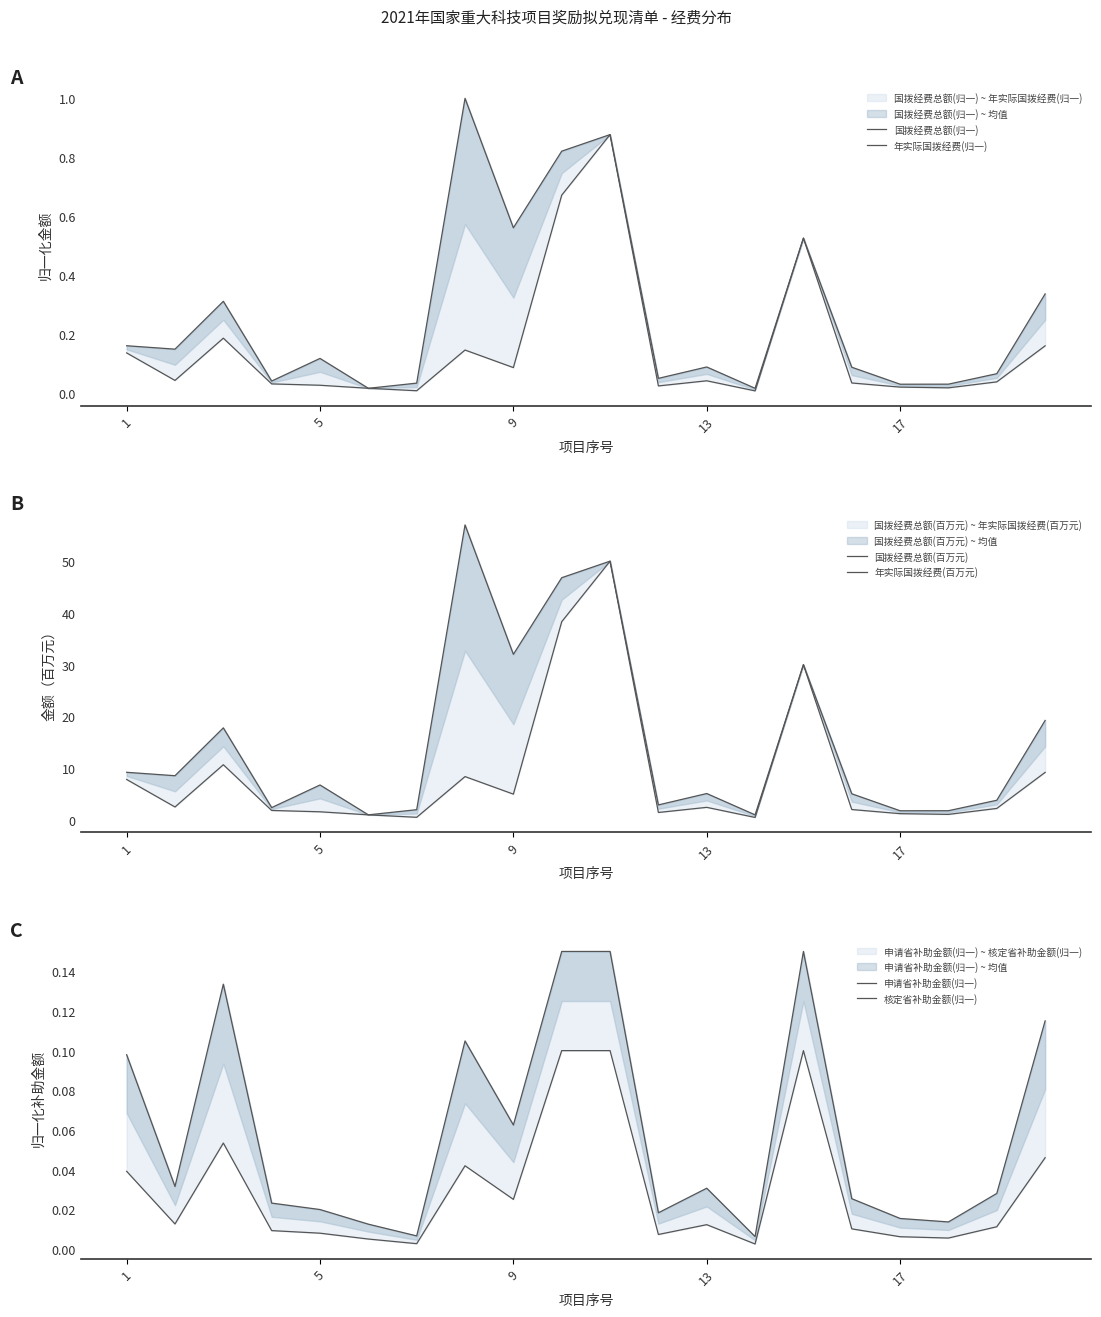

Which series changed the most between 13 and 7?

国拨经费总额(百万元)